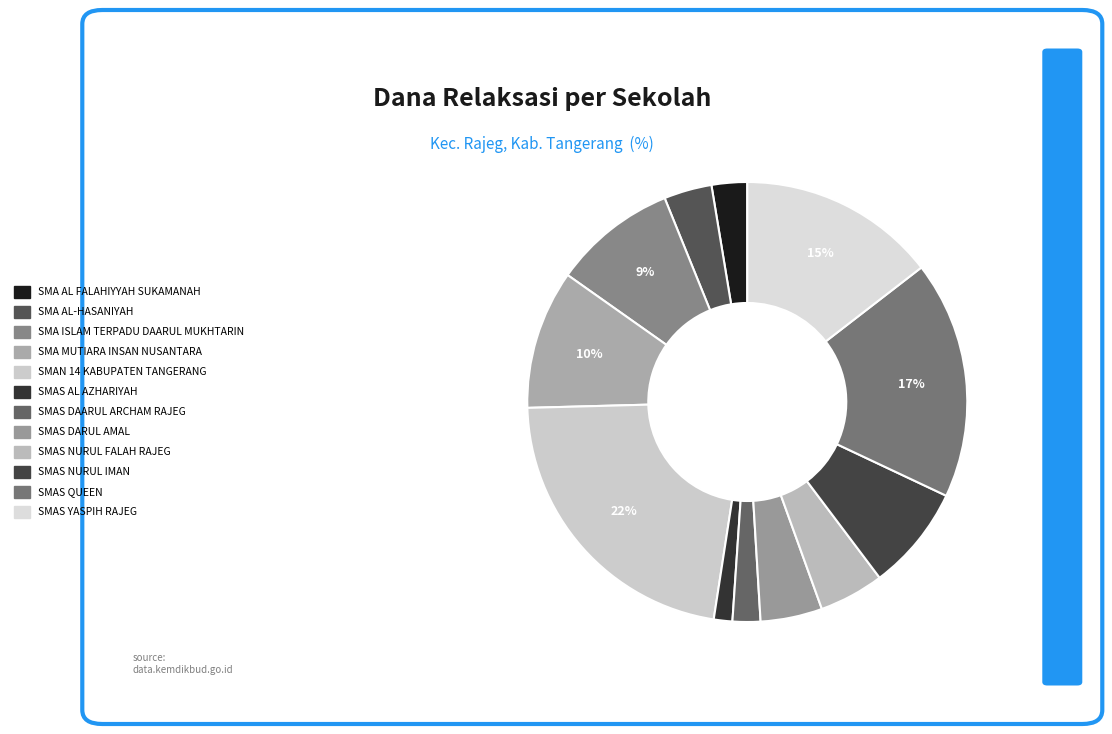

The SMAS DAARUL ARCHAM RAJEG slice represents 2% of the pie. True or false?

True